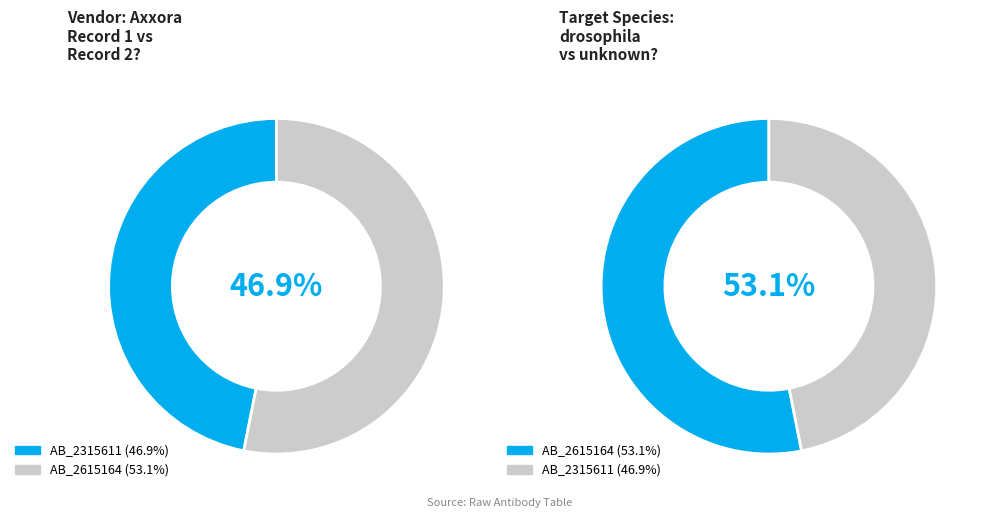

What percentage is the AB_2315611 slice, to the nearest percent?

47%